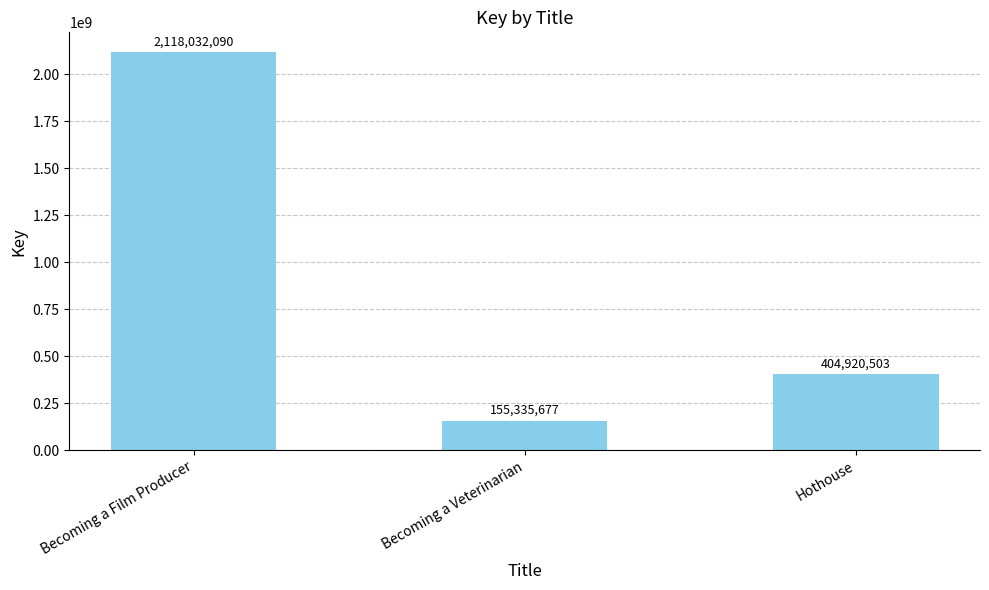

Reading left to right, extract all data points from this chart.

Becoming a Film Producer=2118032090	Becoming a Veterinarian=155335677	Hothouse=404920503